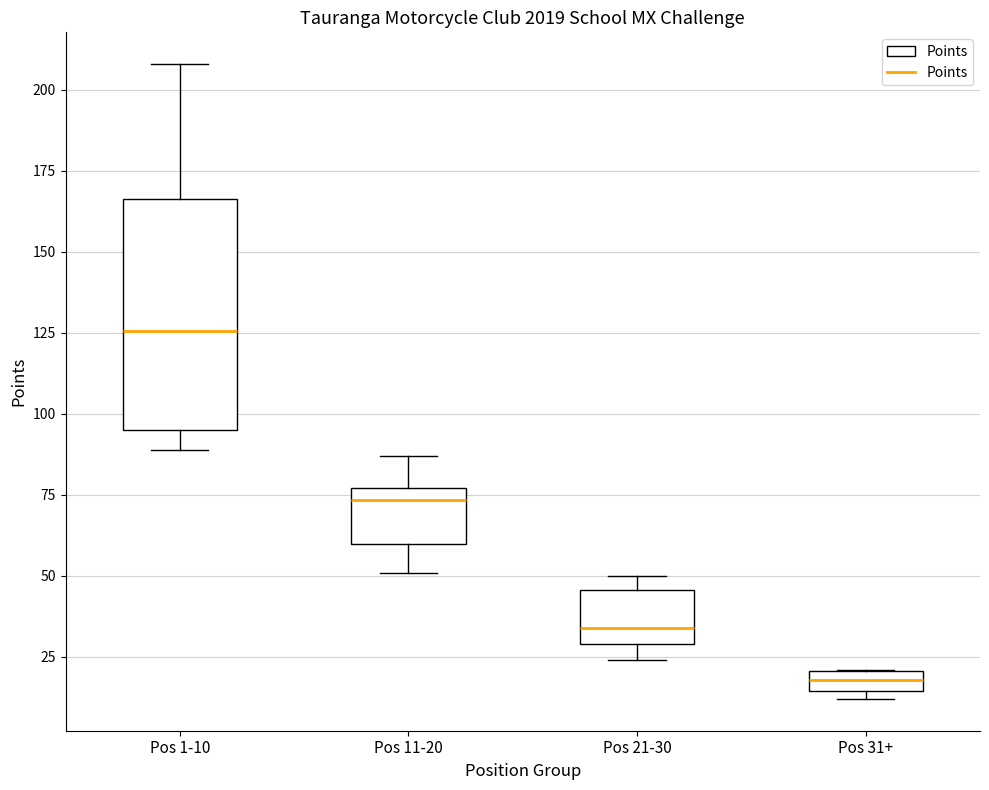

Which box is the tallest, from its lower edge to its upper edge?

Pos 1-10